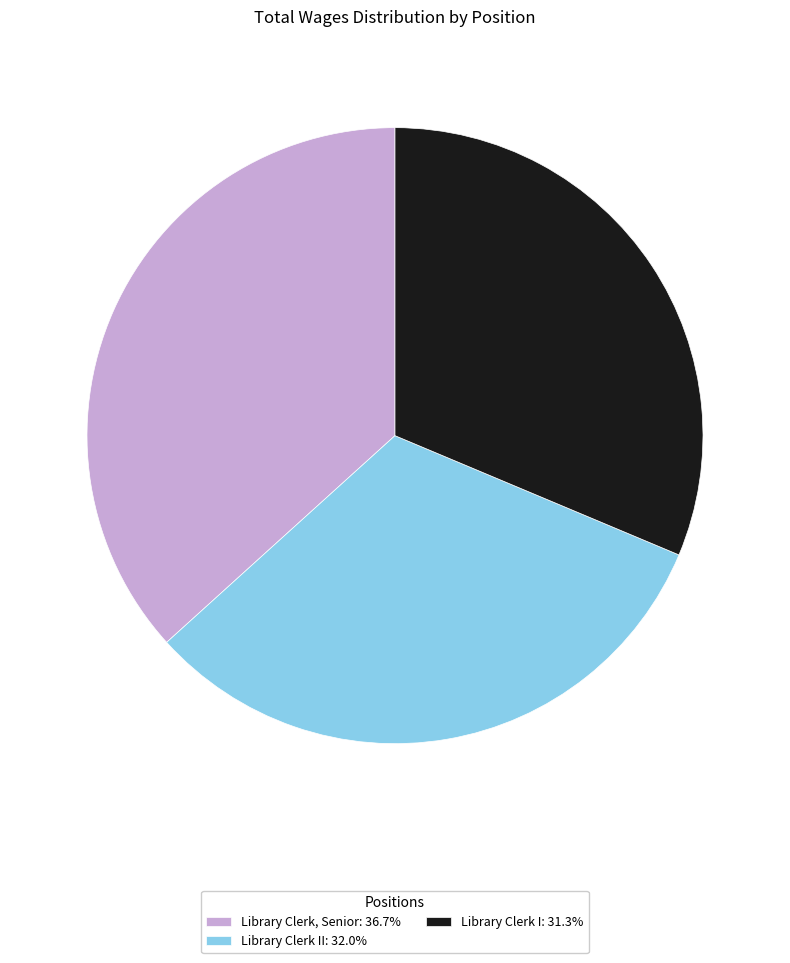

Is Library Clerk, Senior: 36.7% the majority of the pie?

No